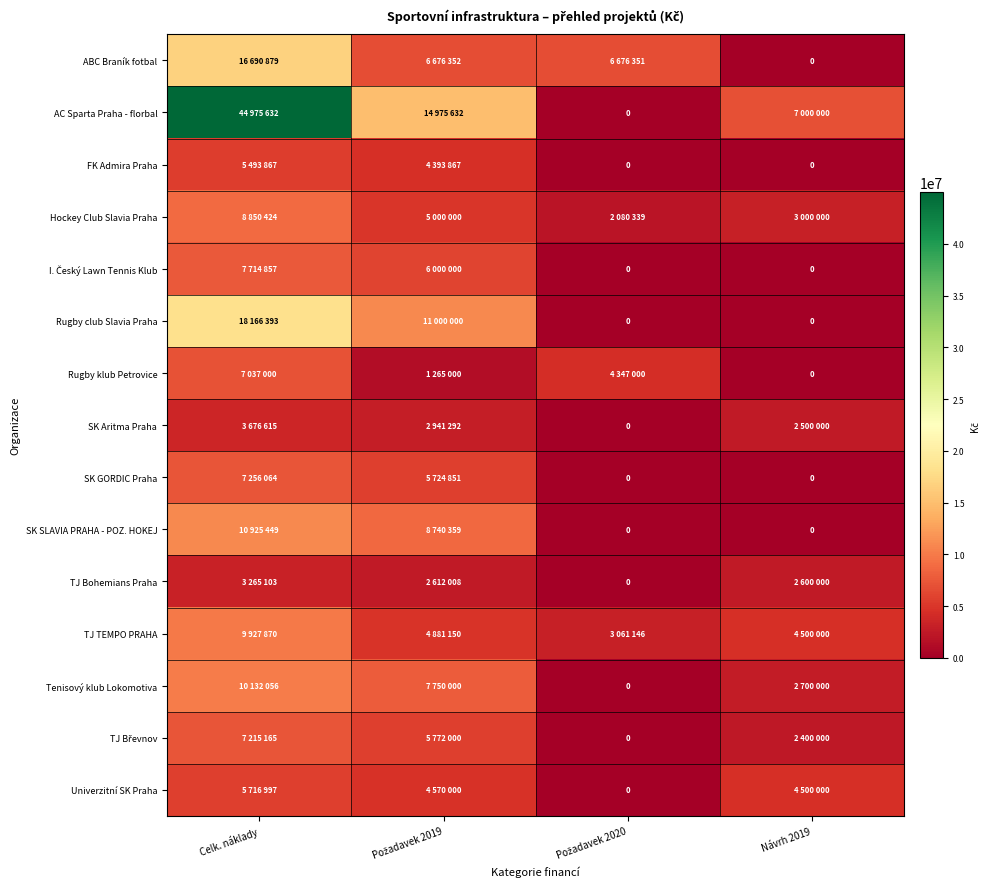

Count the number of data series in this chart.

15